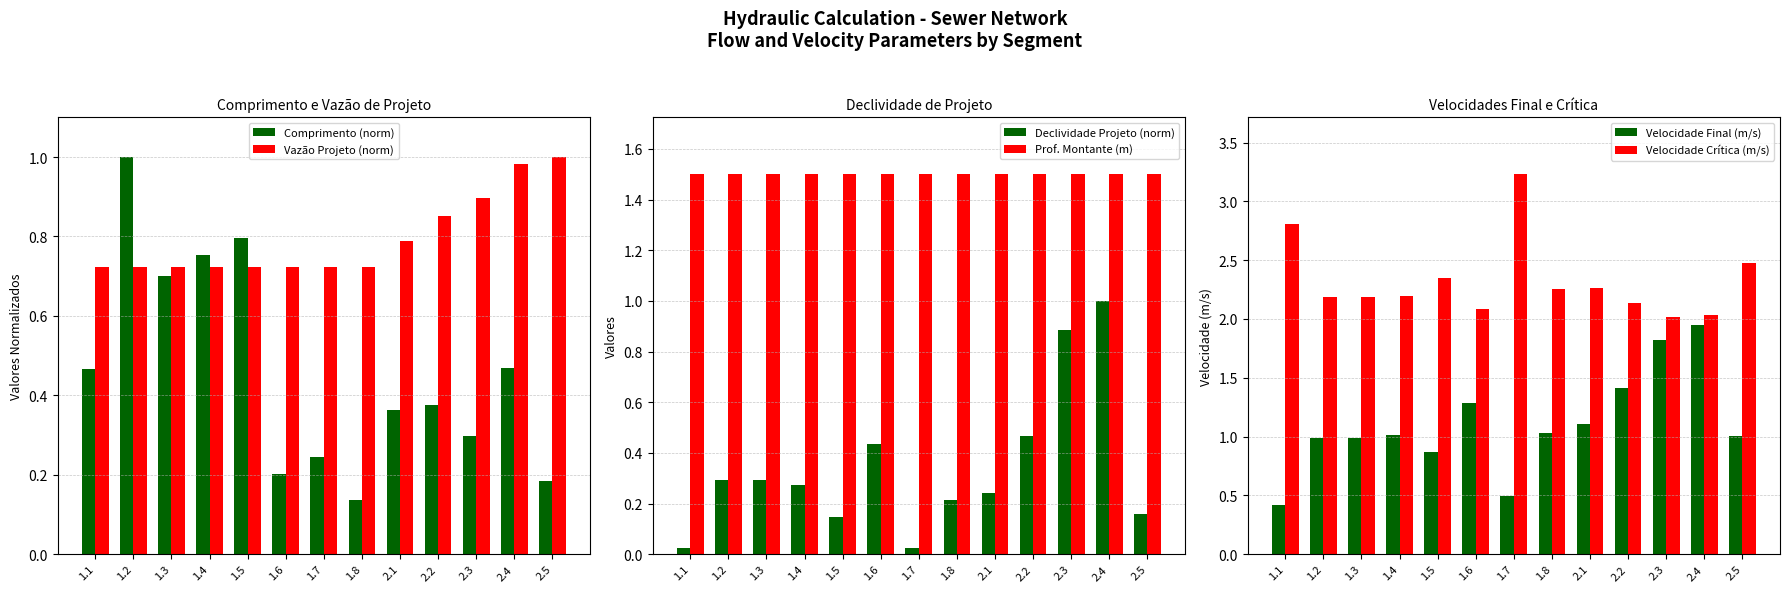

Reading left to right, list all the values displayed in this chart.

Comprimento (norm): 1.1=0.5	1.2=1.0	1.3=0.7	1.4=0.8	1.5=0.8	1.6=0.2	1.7=0.2	1.8=0.1	2.1=0.4	2.2=0.4	2.3=0.3	2.4=0.5	2.5=0.2
Vazão Projeto (norm): 1.1=0.7	1.2=0.7	1.3=0.7	1.4=0.7	1.5=0.7	1.6=0.7	1.7=0.7	1.8=0.7	2.1=0.8	2.2=0.9	2.3=0.9	2.4=1.0	2.5=1.0
Declividade Projeto (norm): 1.1=0.0	1.2=0.3	1.3=0.3	1.4=0.3	1.5=0.1	1.6=0.4	1.7=0.0	1.8=0.2	2.1=0.2	2.2=0.5	2.3=0.9	2.4=1.0	2.5=0.2
Prof. Montante (m): 1.1=1.5	1.2=1.5	1.3=1.5	1.4=1.5	1.5=1.5	1.6=1.5	1.7=1.5	1.8=1.5	2.1=1.5	2.2=1.5	2.3=1.5	2.4=1.5	2.5=1.5
Velocidade Final (m/s): 1.1=0.4	1.2=1.0	1.3=1.0	1.4=1.0	1.5=0.9	1.6=1.3	1.7=0.5	1.8=1.0	2.1=1.1	2.2=1.4	2.3=1.8	2.4=1.9	2.5=1.0
Velocidade Crítica (m/s): 1.1=2.8	1.2=2.2	1.3=2.2	1.4=2.2	1.5=2.3	1.6=2.1	1.7=3.2	1.8=2.3	2.1=2.3	2.2=2.1	2.3=2.0	2.4=2.0	2.5=2.5